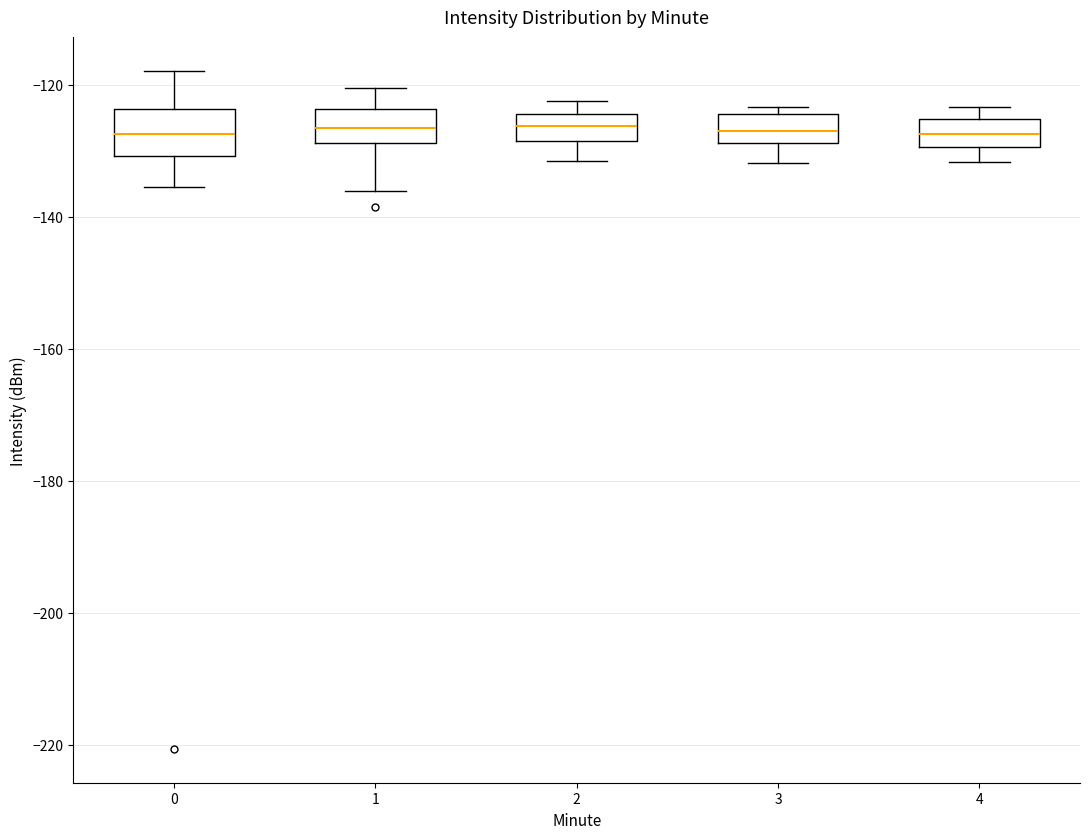

Reading left to right, read every box against the y-axis: the position of its median line, the range the box covers, and the ends of its whiskers. The values are not printed on the chart, so give them approximately, as read against the axis.

0: median -128, box -130 to -124, whiskers -136 to -118
1: median -126, box -128 to -124, whiskers -136 to -120
2: median -126, box -128 to -124, whiskers -132 to -122
3: median -126, box -128 to -124, whiskers -132 to -124 (just above the box's upper edge)
4: median -128, box -130 to -126, whiskers -132 to -124